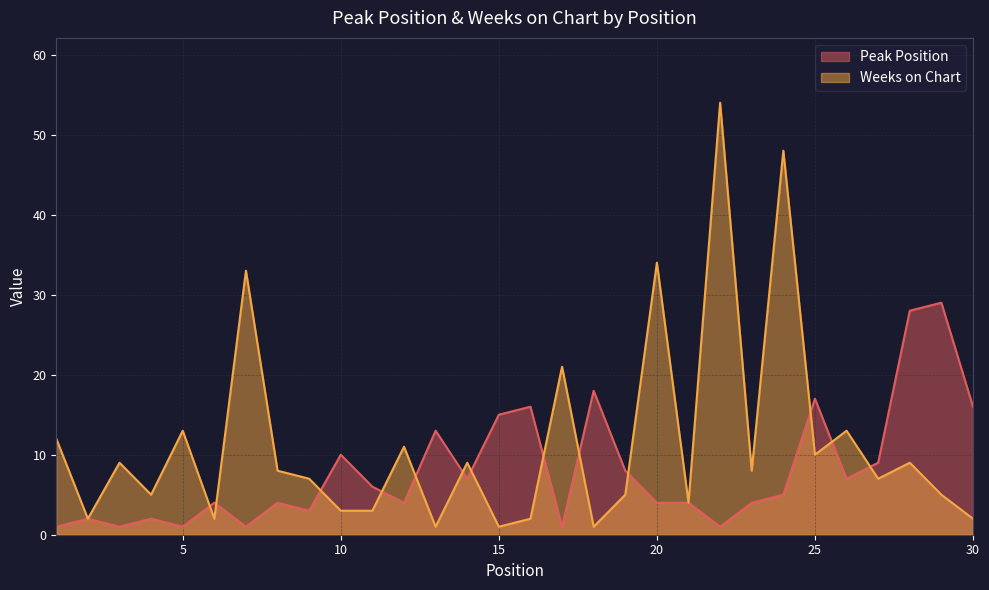

At 30, list the series in order from smallest to largest.

Weeks on Chart, Peak Position